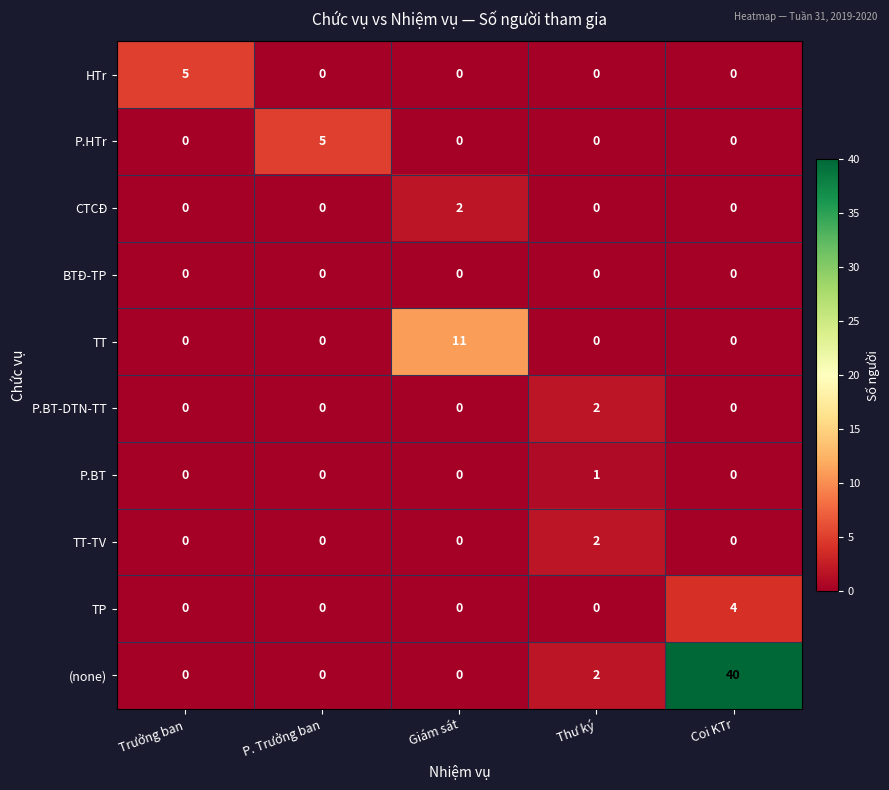

The value of TT-TV at Giám sát is 0. True or false?

True